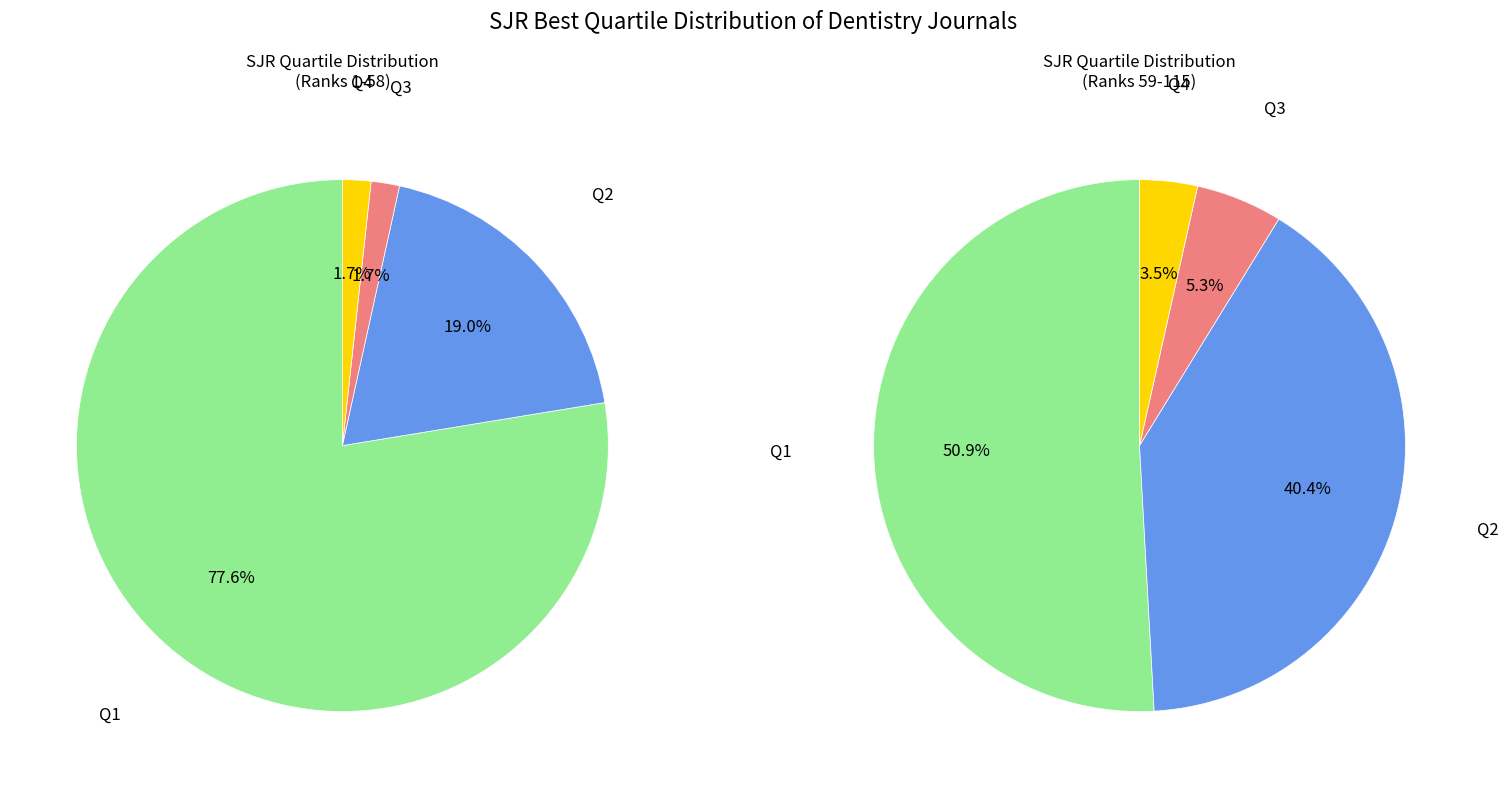

Does Q4 represent more than half of the total?

No